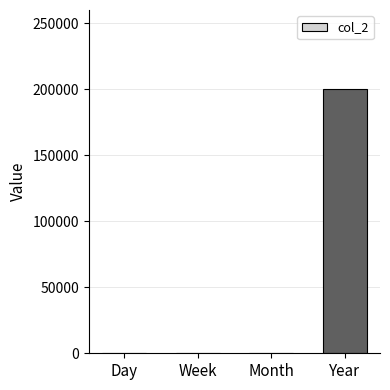

Reading left to right, transcribe all the data shown in this chart.

Day=0	Week=0	Month=0	Year=200000